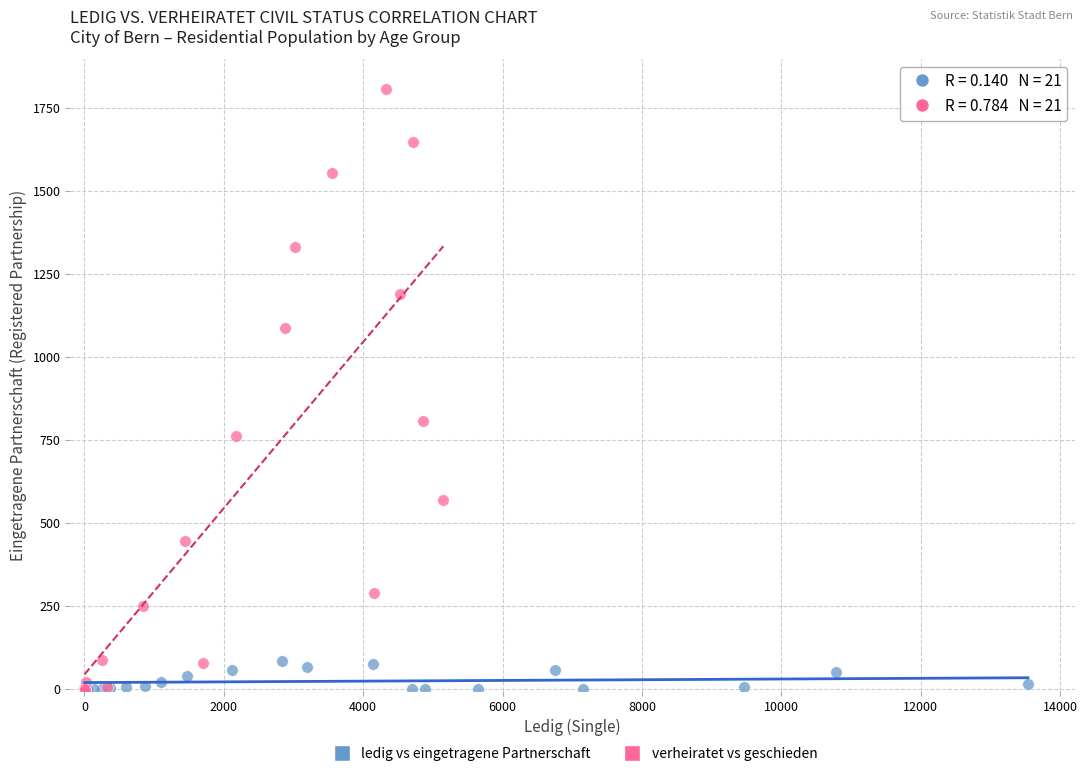

Which series reaches the maximum Y coordinate?

verheiratet vs geschieden